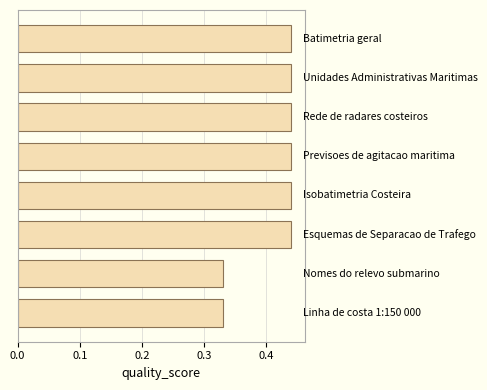

Count the values in the range 0 to 1.

8